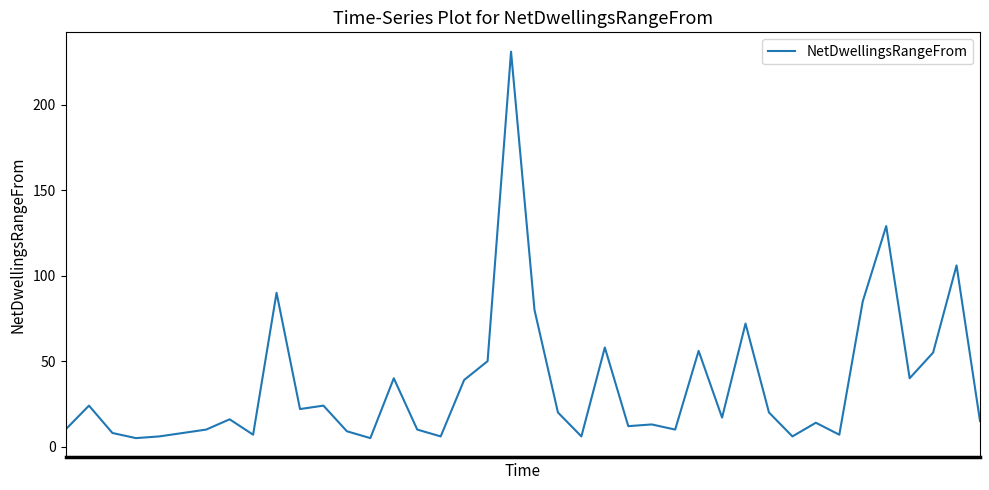

What is the difference between the maximum and minimum values?

226